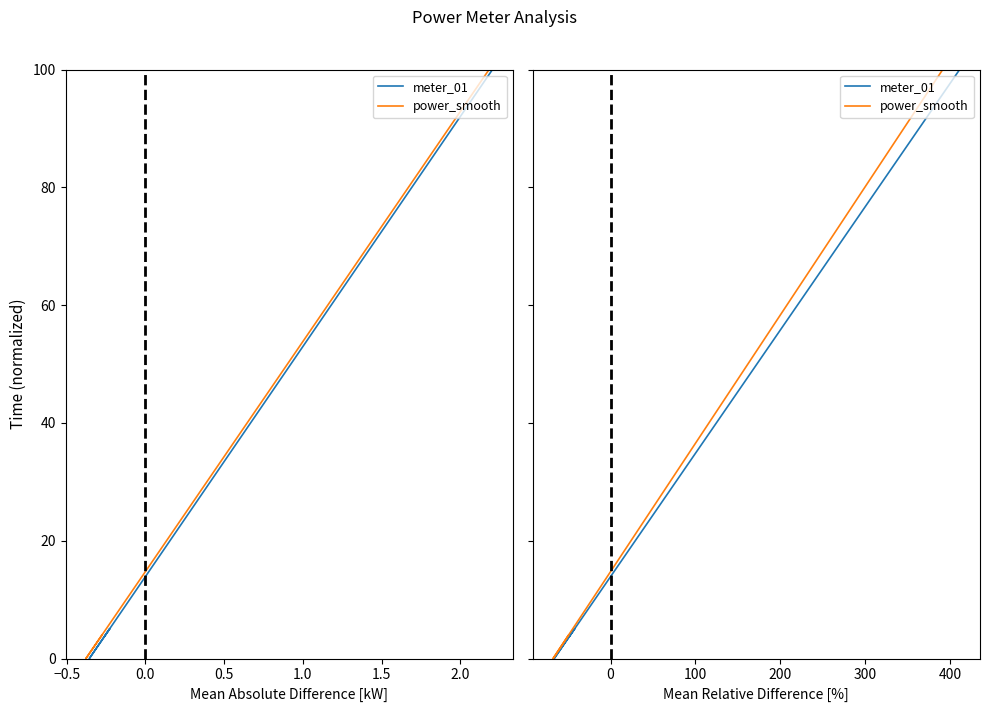

What is the greatest value displayed?

100.0